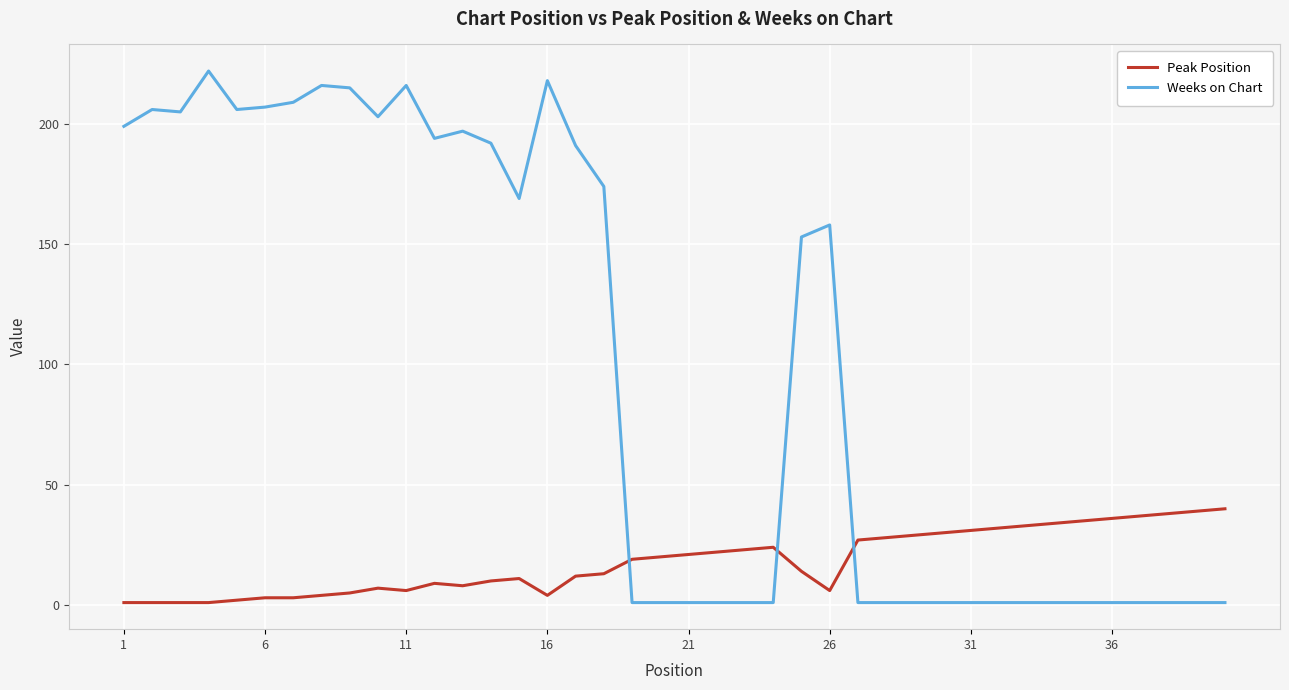

Reading left to right, list all the values displayed in this chart.

Peak Position: 1	1	1	1	2	3	3	4	5	7	6	9	8	10	11	4	12	13	19	20	21	22	23	24	14	6	27	28	29	30	31	32	33	34	35	36	37	38	39	40
Weeks on Chart: 199	206	205	222	206	207	209	216	215	203	216	194	197	192	169	218	191	174	1	1	1	1	1	1	153	158	1	1	1	1	1	1	1	1	1	1	1	1	1	1